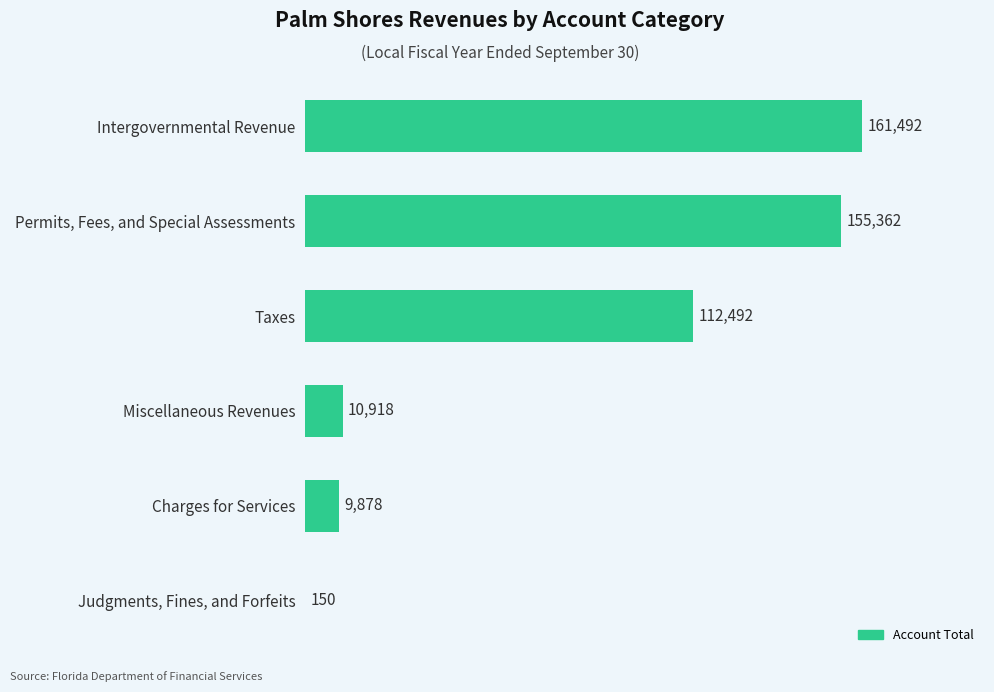

Are the bars grouped side by side (vs. stacked)?

No